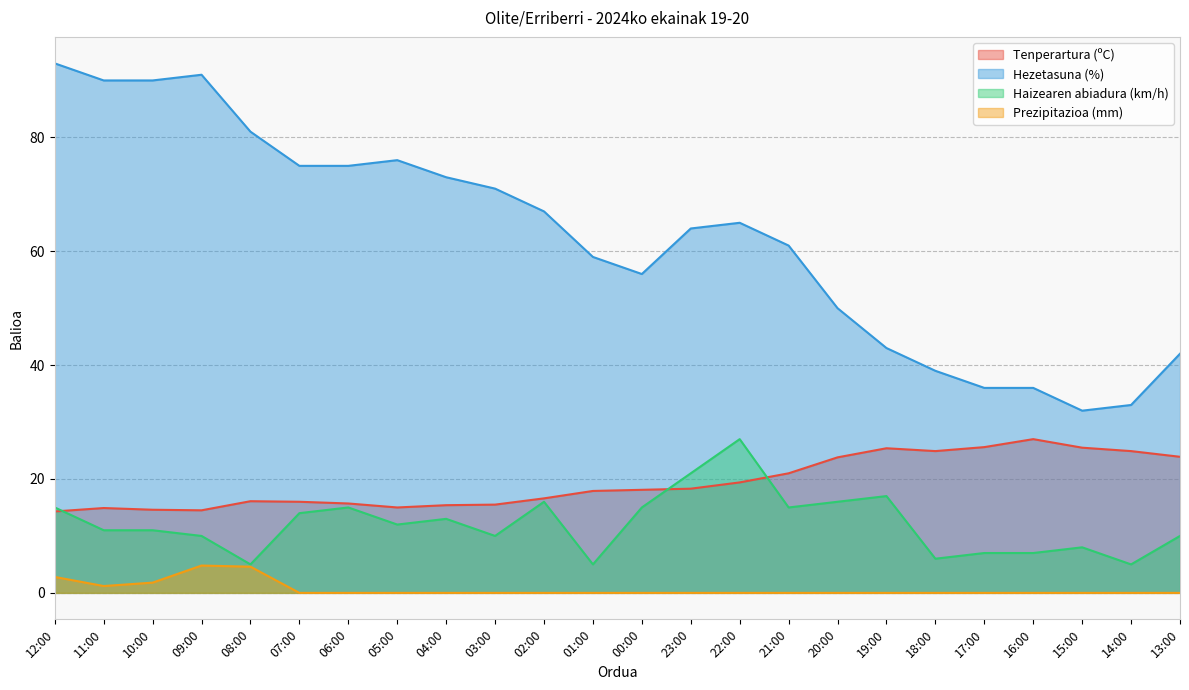

In Tenperartura (ºC), how many points are lower than both neighbors (excluding endpoints)?

3